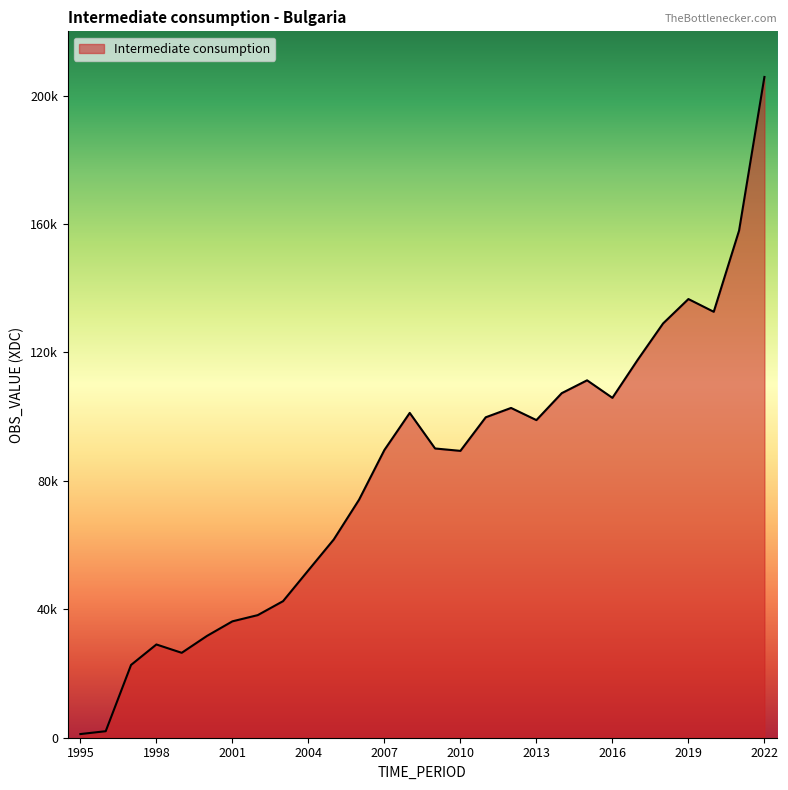

Is this an area chart (filled region under the line)?

Yes